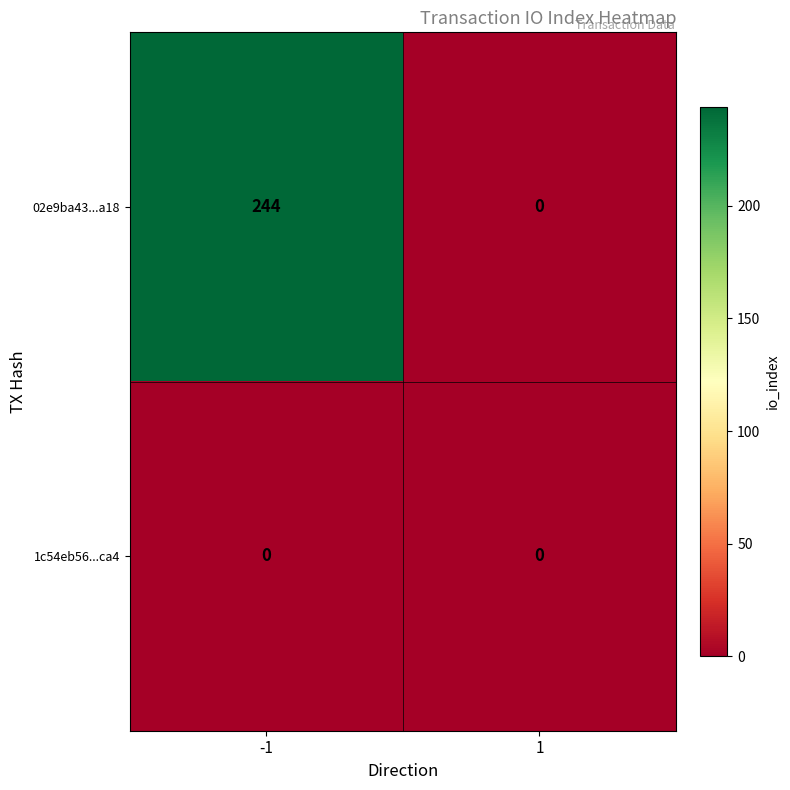

What is the total value across all series at -1?

244